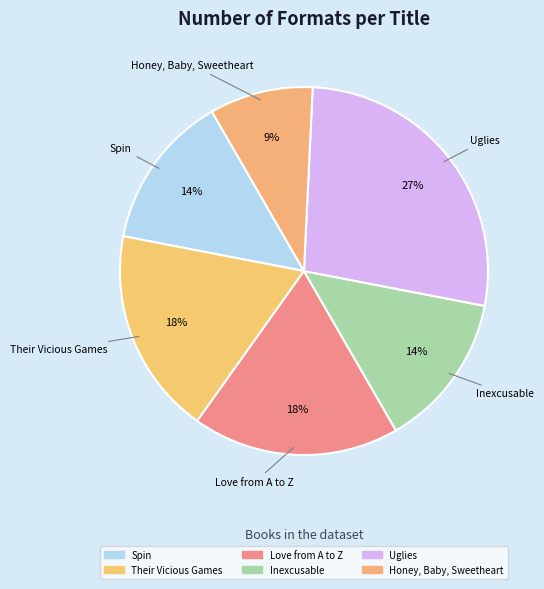

How many slices are in this pie chart?

6